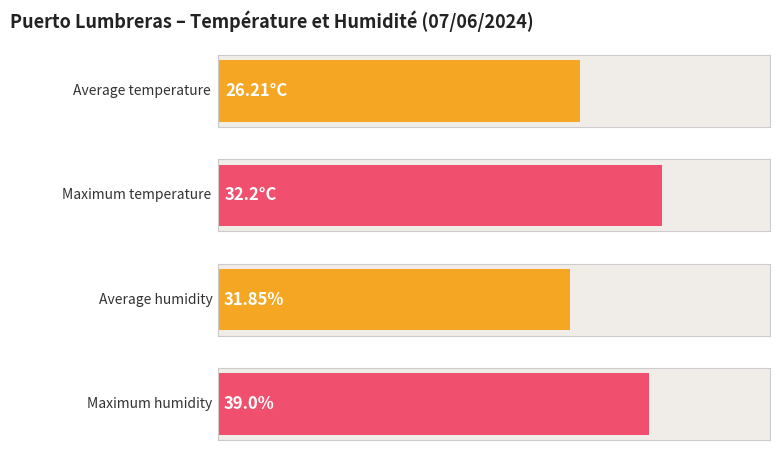

How many bars are there in each group?

2